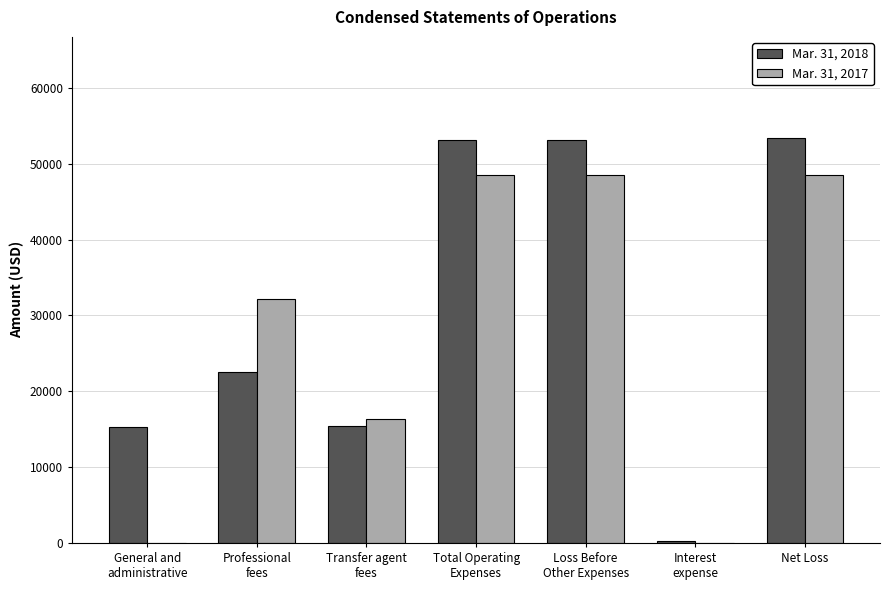

Which series has the largest total across all categories?

Mar. 31, 2018